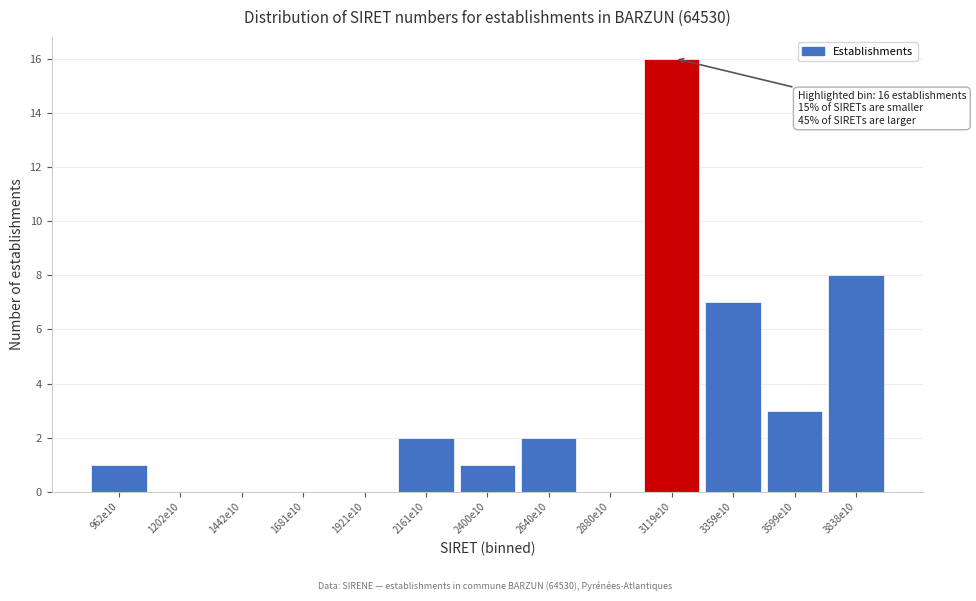

Reading right to left, transcribe all the data shown in this chart.

3838e10=8	3599e10=3	3359e10=7	3119e10=16	2880e10=0	2640e10=2	2400e10=1	2161e10=2	1921e10=0	1681e10=0	1442e10=0	1202e10=0	962e10=1